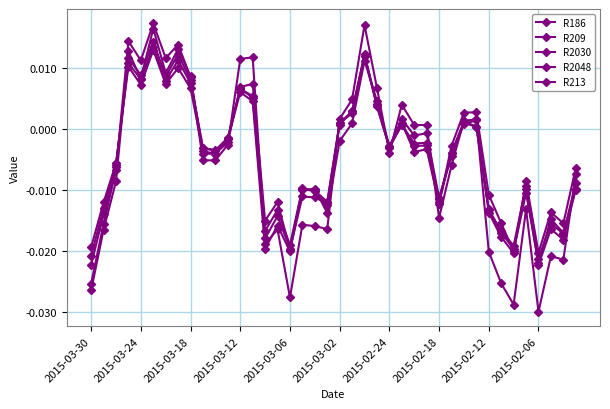

Is this an area chart (filled region under the line)?

No